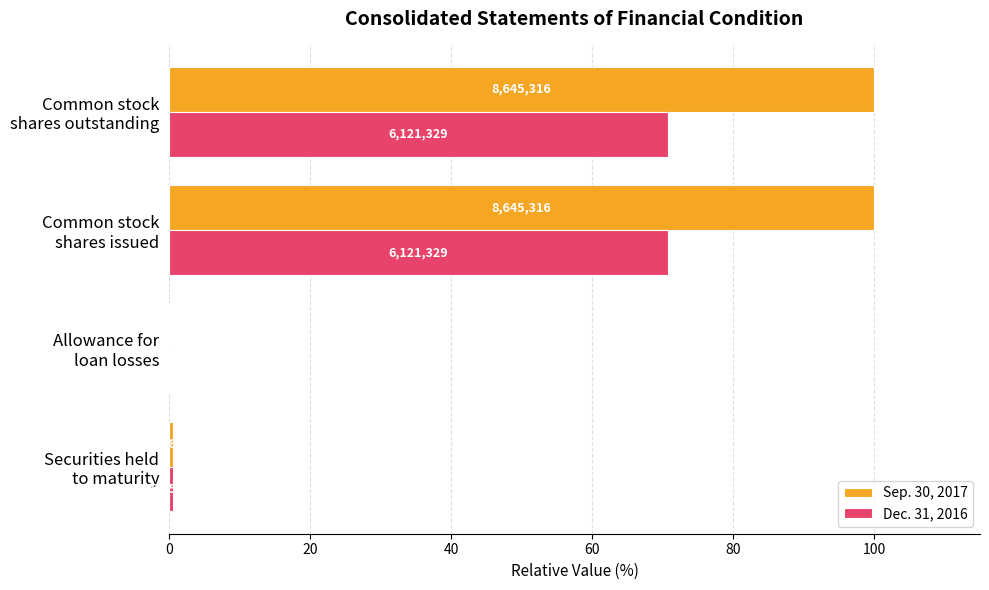

What are all the series names shown in the legend?

Sep. 30, 2017, Dec. 31, 2016